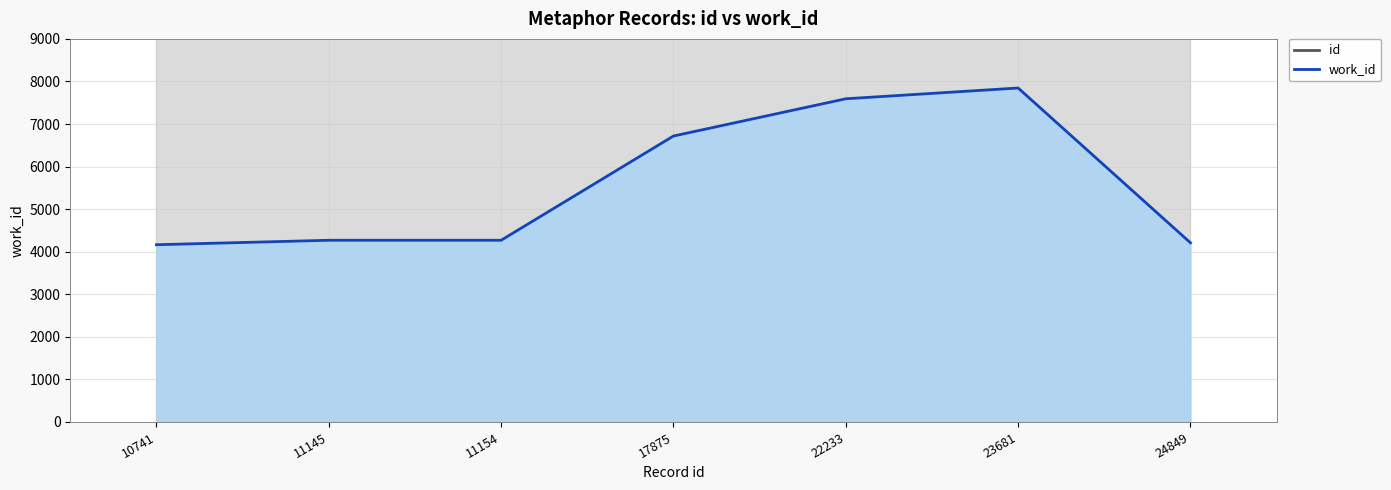

What is the spread (max minus min) of values at 11154?

6885